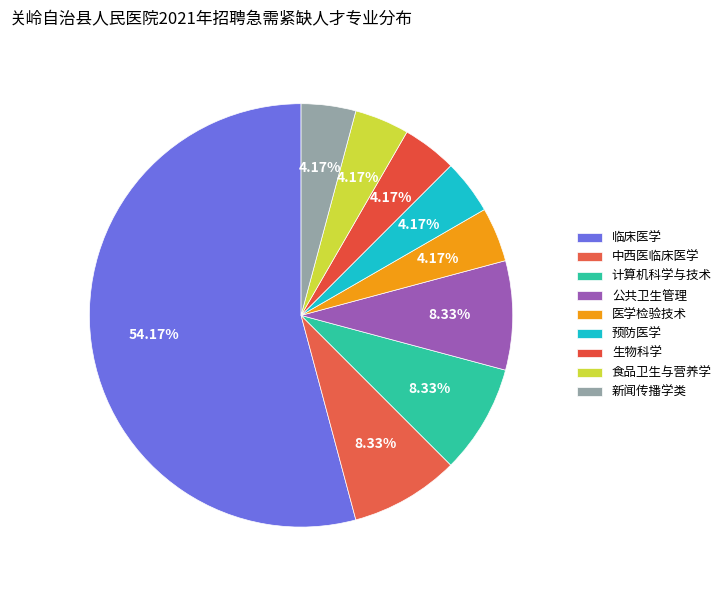

Count the number of slices in the pie.

9